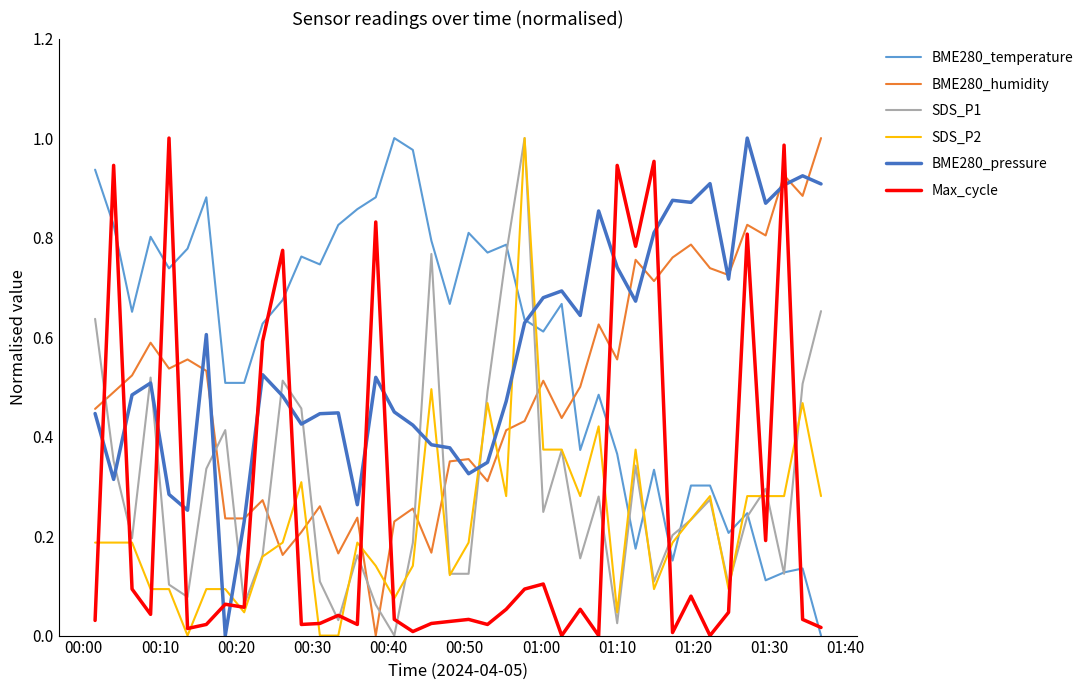

After their last crossing, which series has the higher values: BME280_pressure or SDS_P2?

BME280_pressure